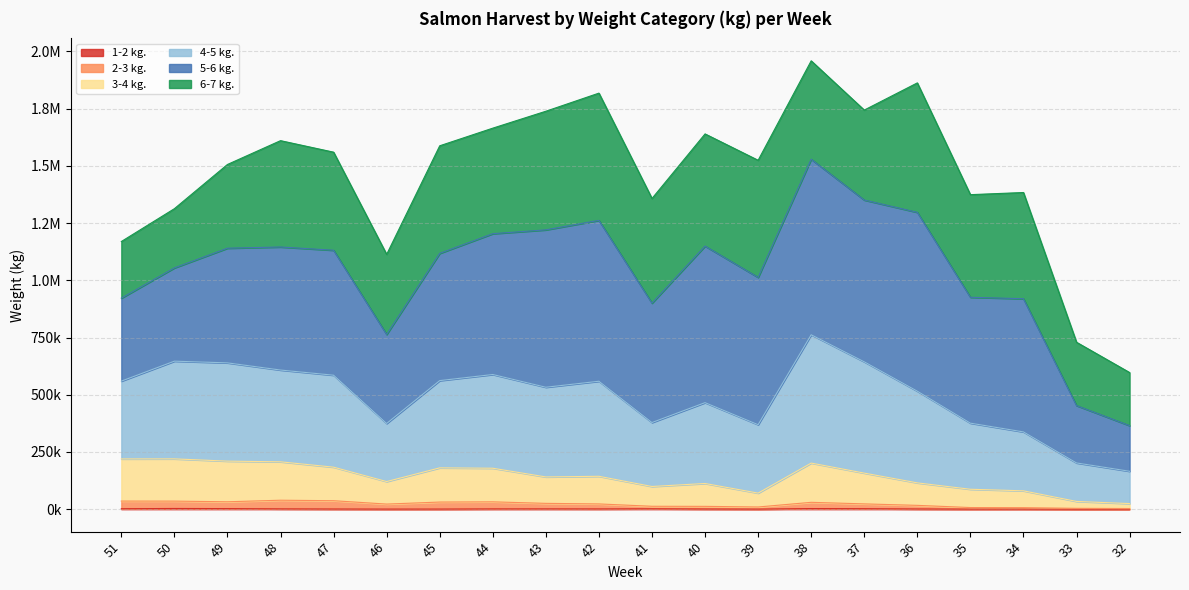

At which label does 1-2 kg. first exceed 1301?

51